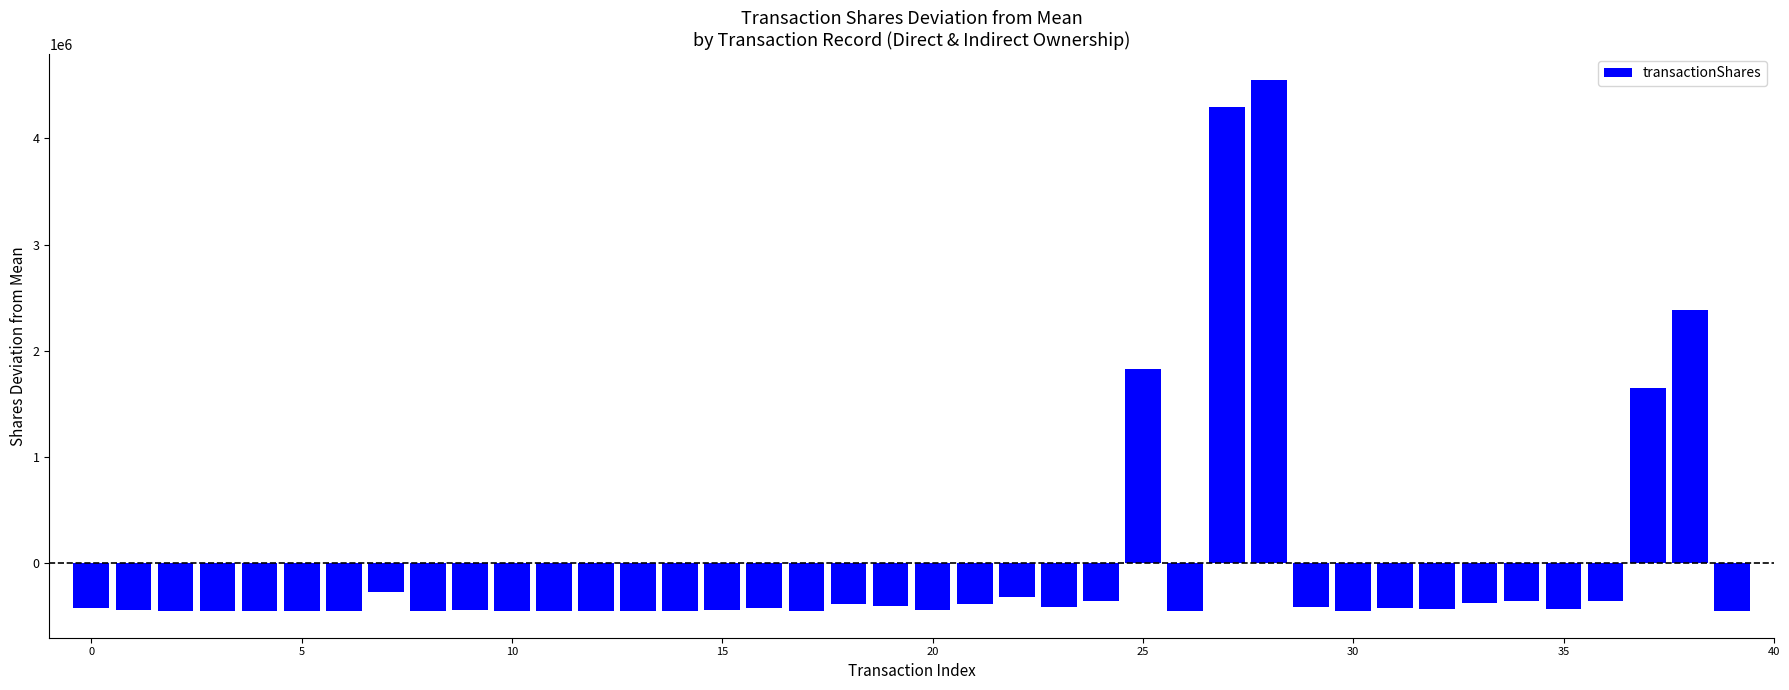

What is the difference between the second highest and minimum values?

4749372.0